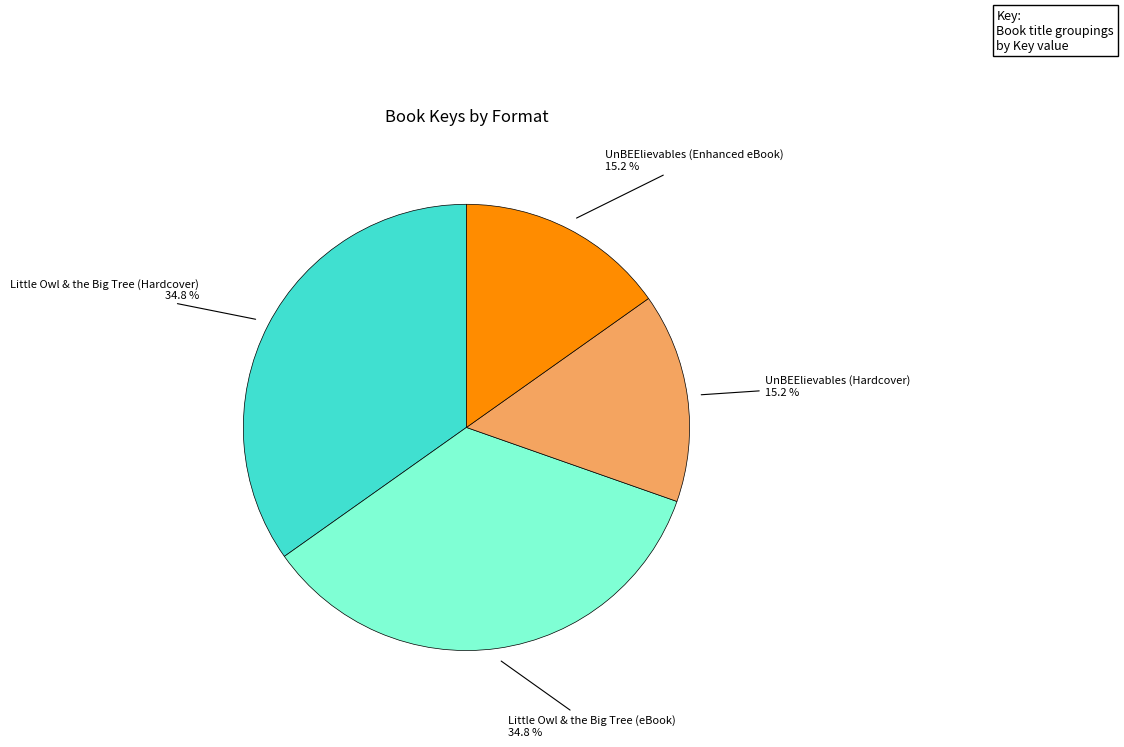

Is there any slice that represents more than half of the pie?

No